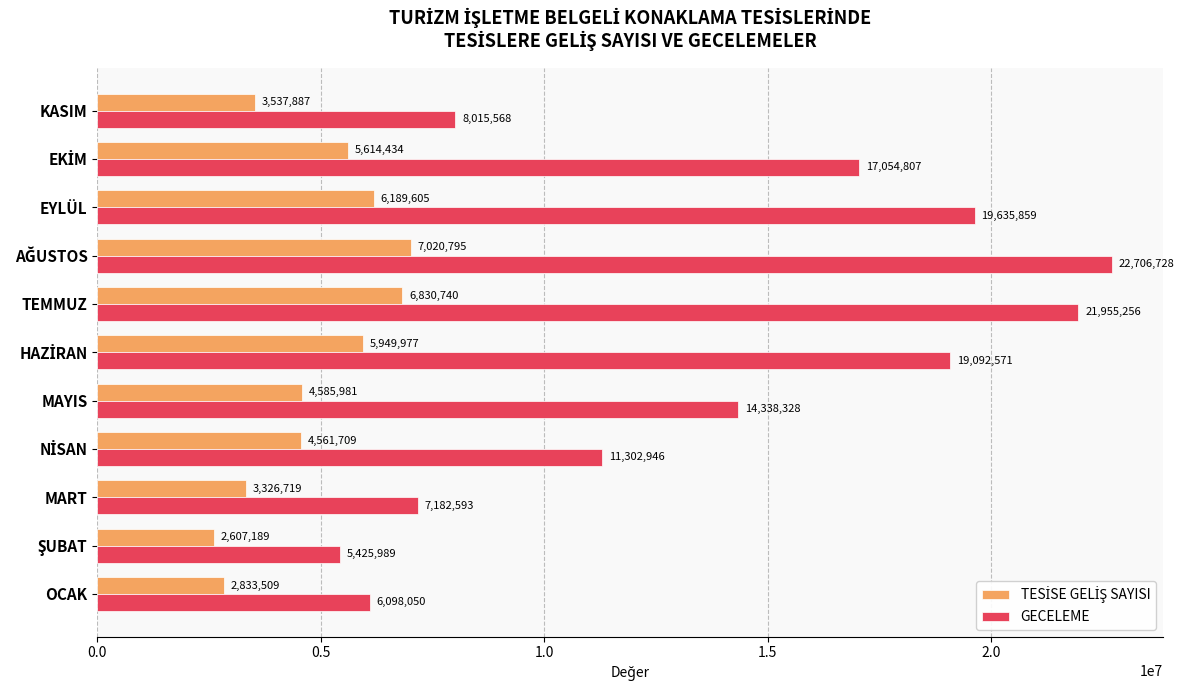

How many values in the GECELEME series are below 14338328?

5